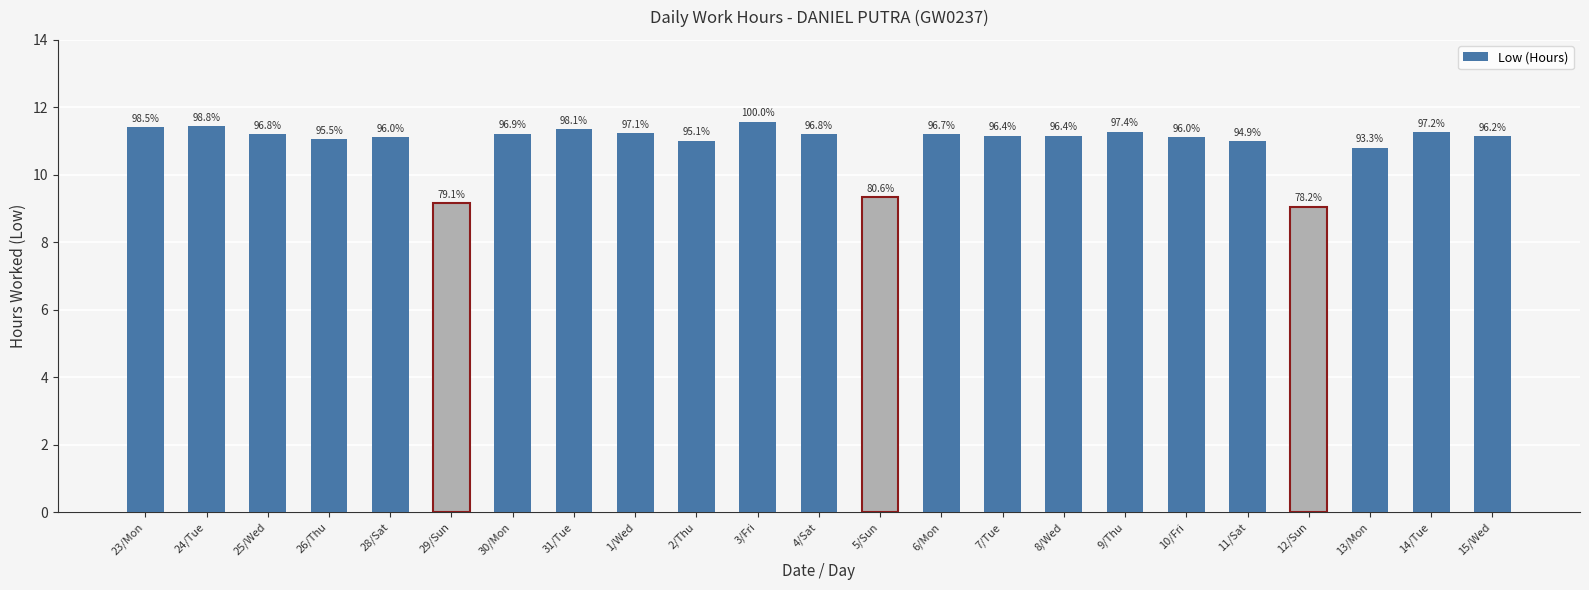

What is the difference between the second highest and minimum values?

2.4